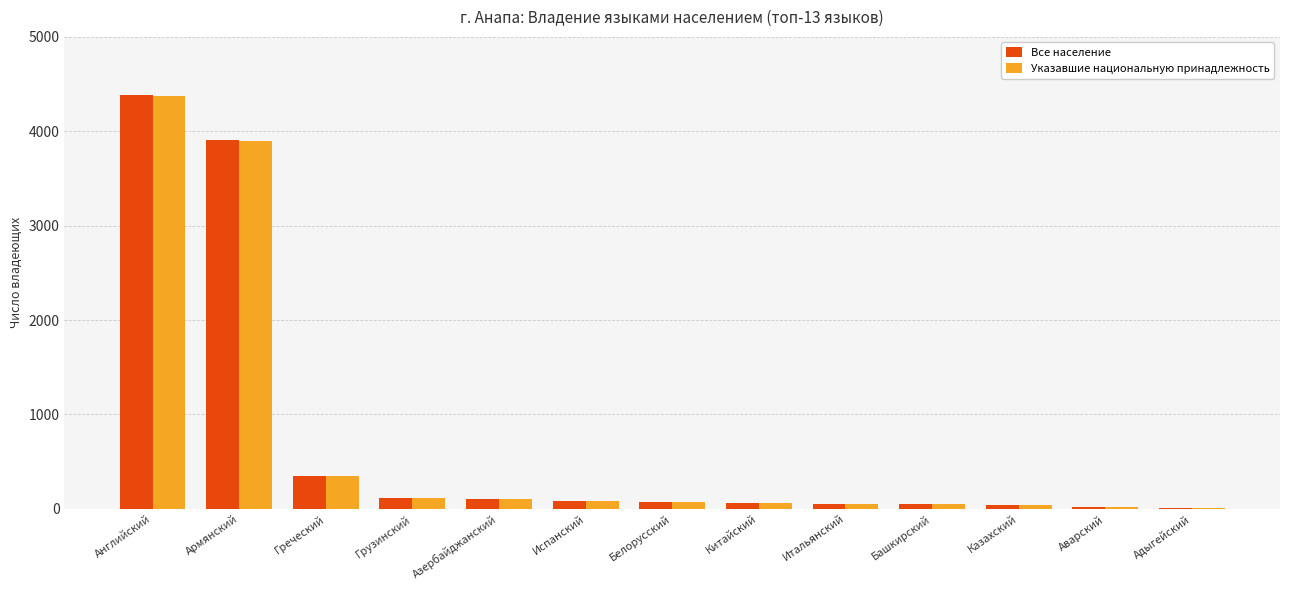

What is the sum of all Указавшие национальную принадлежность values?

9239